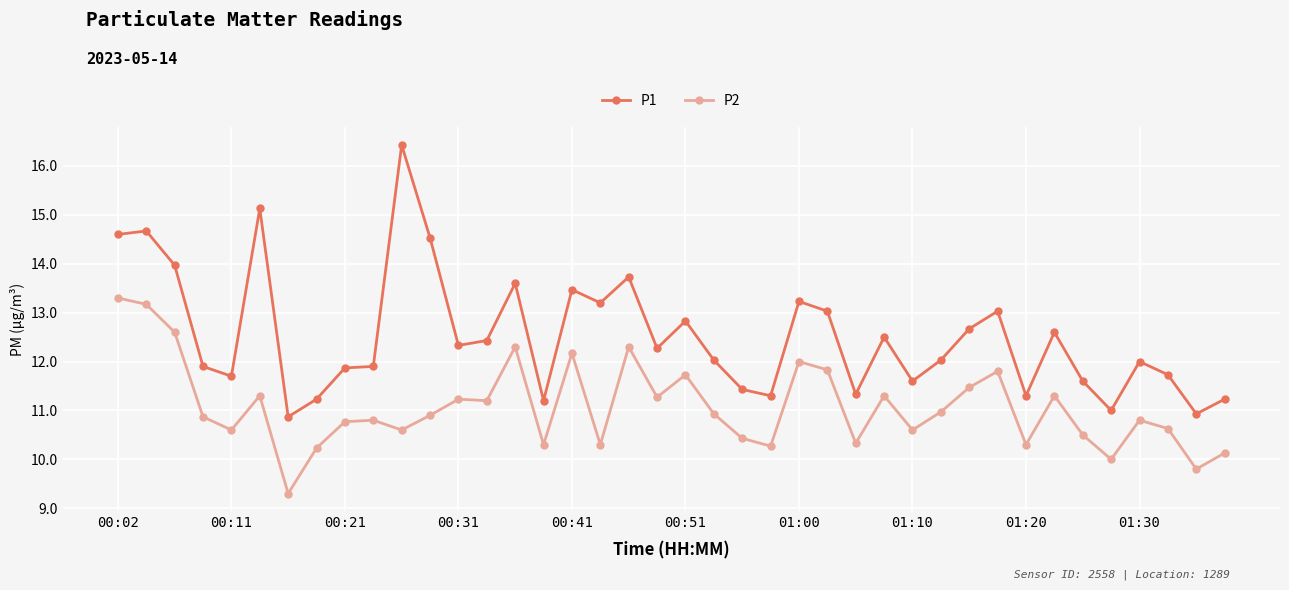

Is this an area chart (filled region under the line)?

No